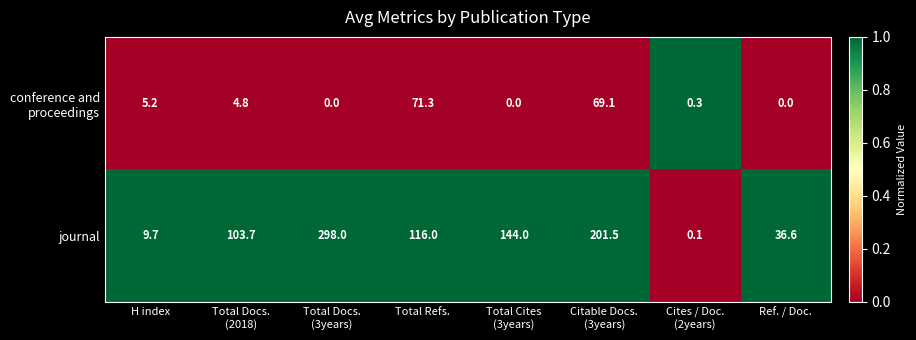

At which category is the sum across all series the highest?

Total Docs.
(3years)